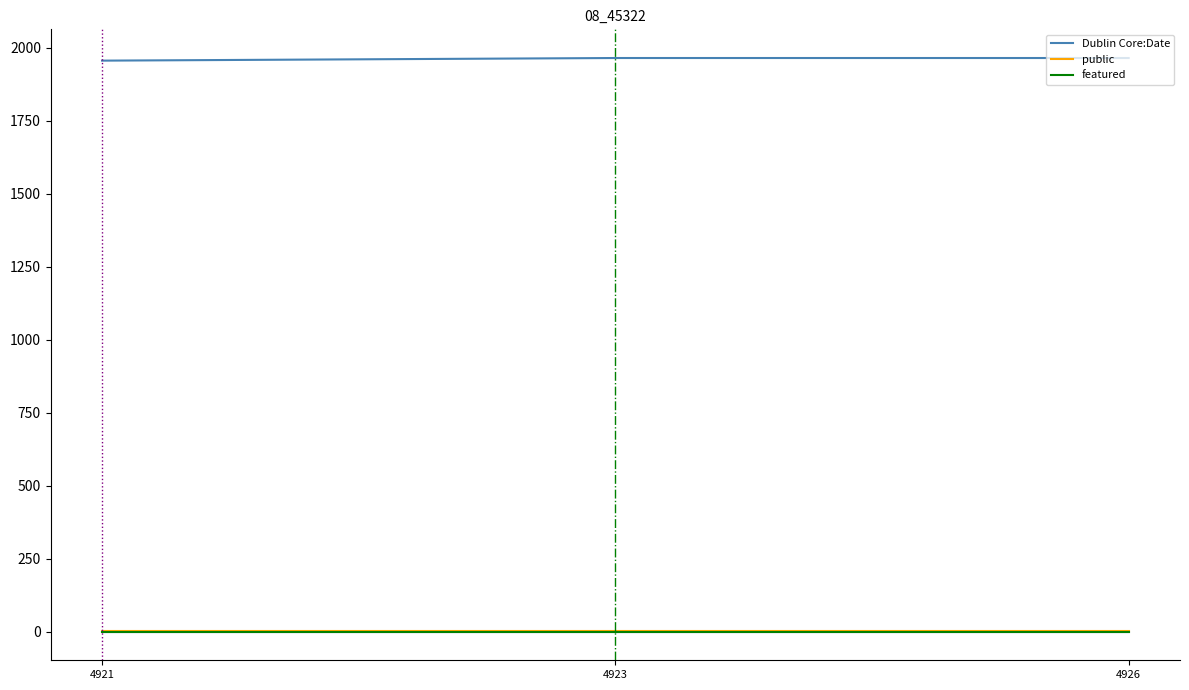

Is the value of featured at 4921 greater than the value of public at 4923?

No